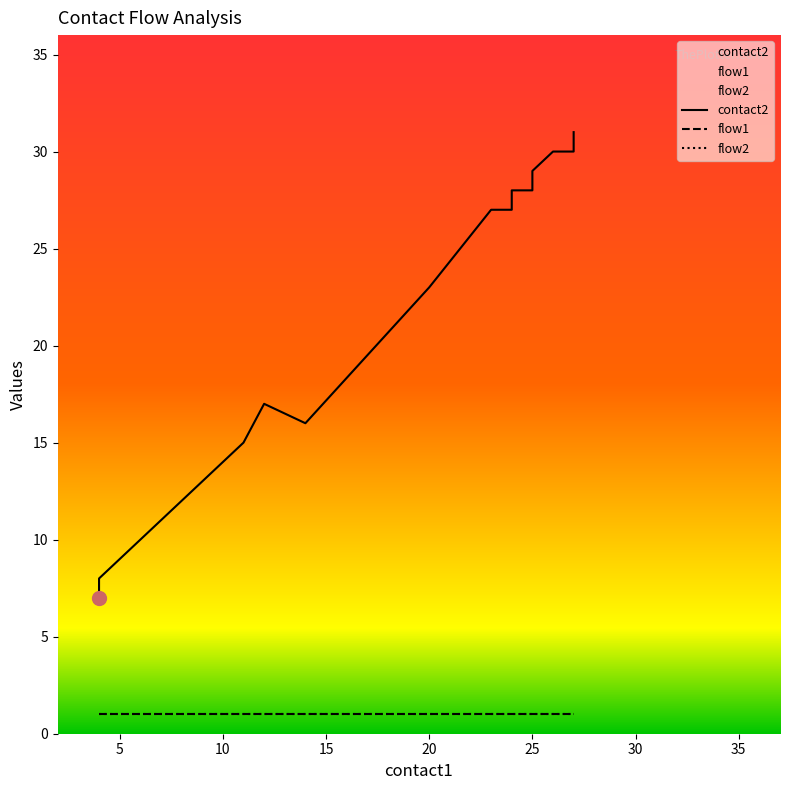

In contact2, how many points are higher than both neighbors (excluding endpoints)?

1